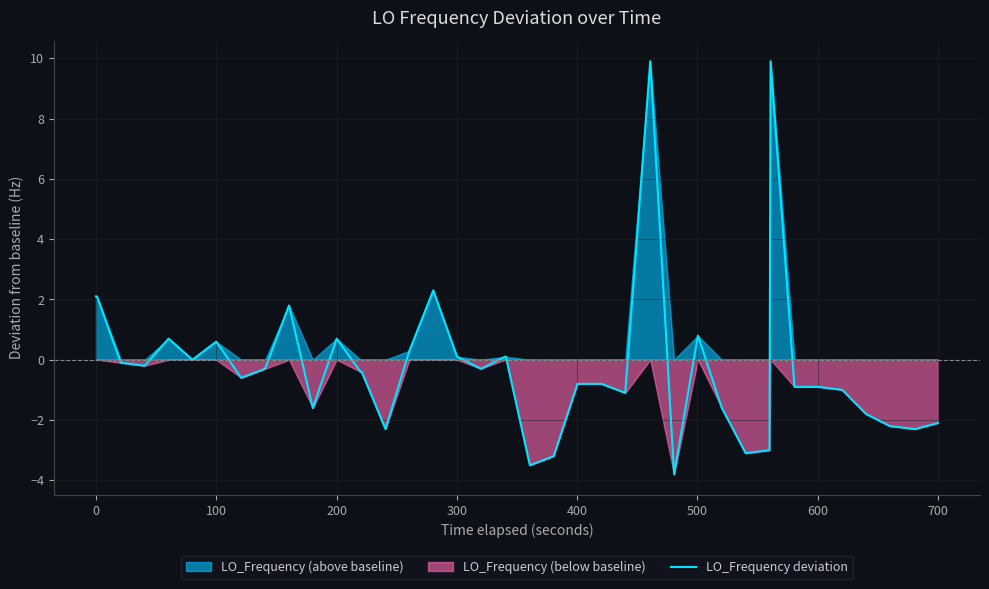

What is the lowest value of the LO_Frequency deviation series?

-3.8